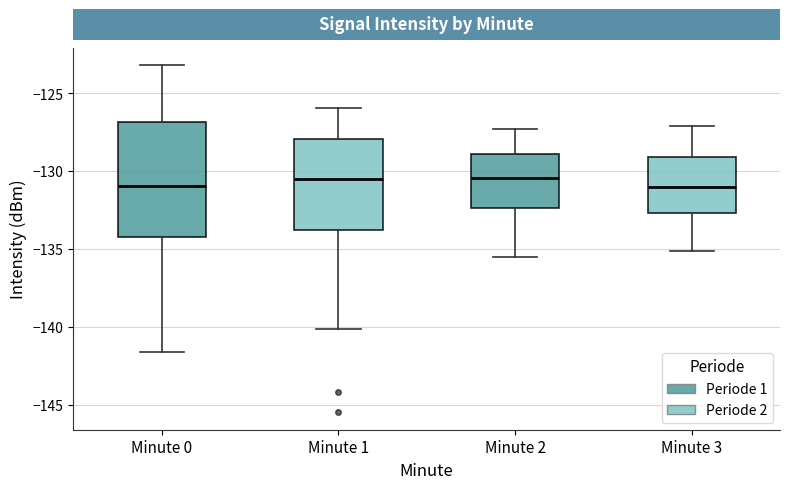

Reading left to right, read every box against the y-axis: the position of its median line, the range the box covers, and the ends of its whiskers. The values are not printed on the chart, so give them approximately, as read against the axis.

Minute 0: median -131.0, box -134.0 to -127.0, whiskers -141.5 to -123.0
Minute 1: median -130.5, box -134.0 to -128.0, whiskers -140.0 to -126.0
Minute 2: median -130.5, box -132.5 to -129.0, whiskers -135.5 to -127.5
Minute 3: median -131.0, box -132.5 to -129.0, whiskers -135.0 to -127.0